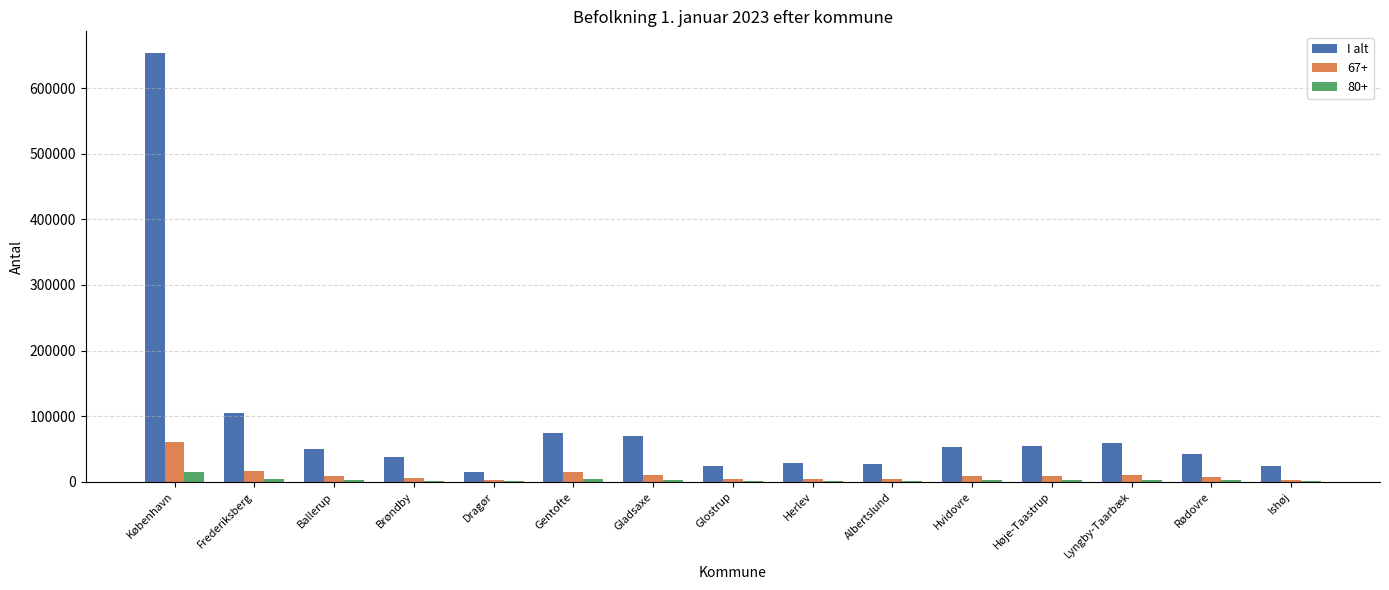

Are the bars grouped side by side (vs. stacked)?

Yes